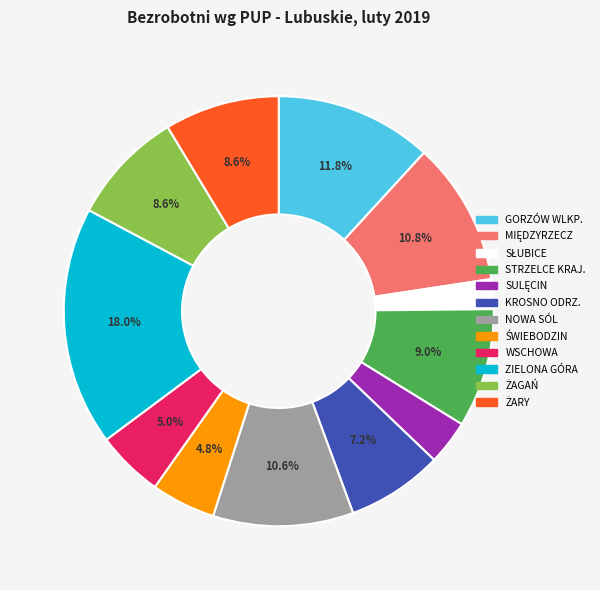

What is the largest slice in the pie chart?

ZIELONA GÓRA